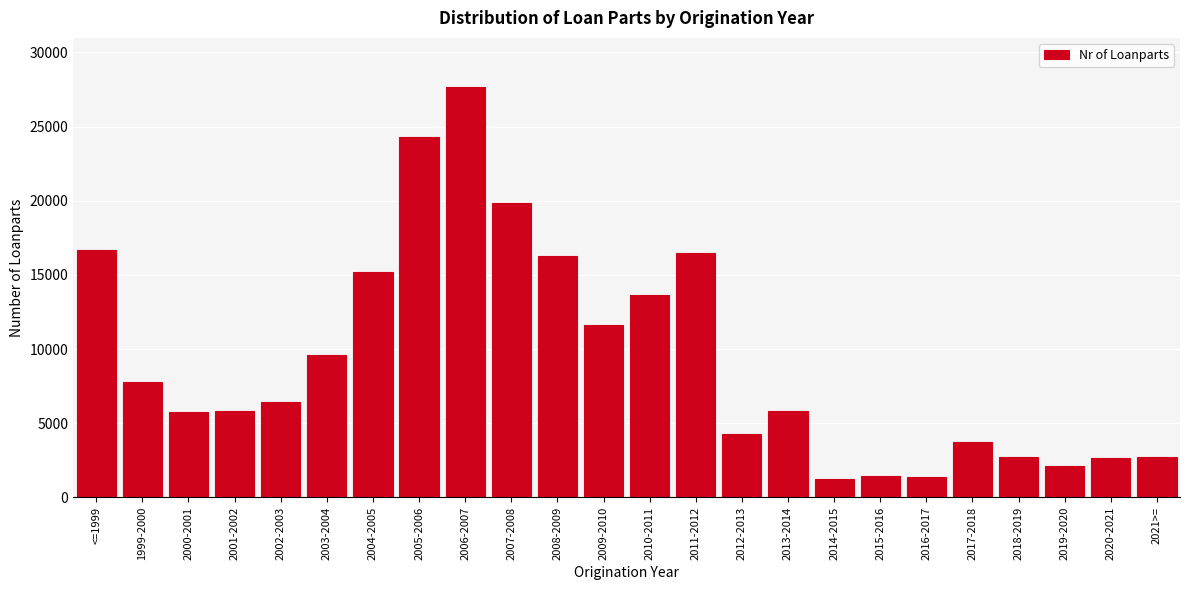

What is the difference between the maximum and second lowest values?

26317